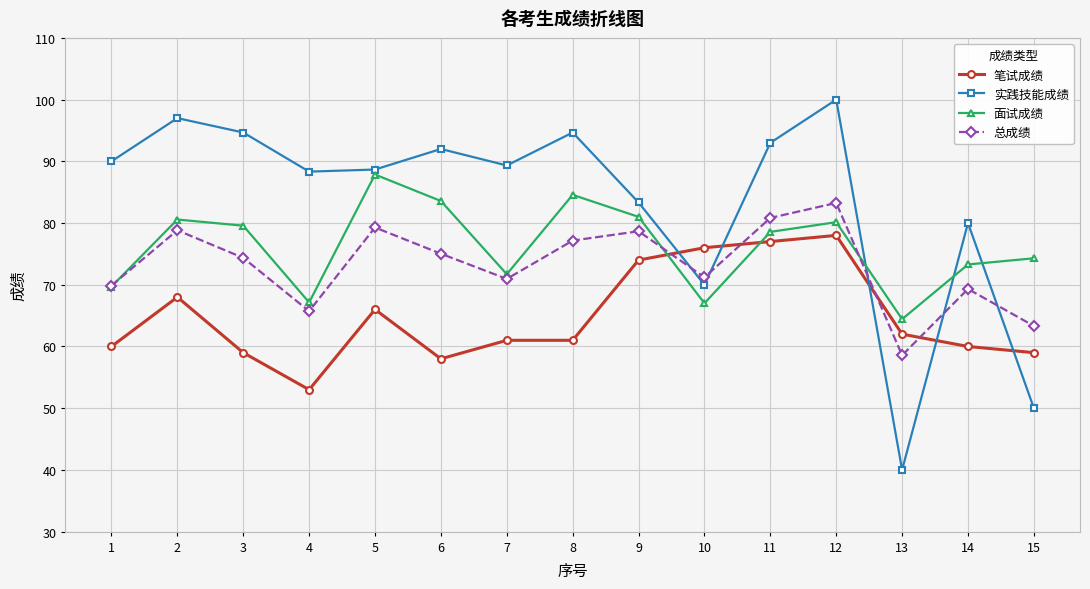

True or false: 实践技能成绩 and 笔试成绩 intersect in this chart.

True